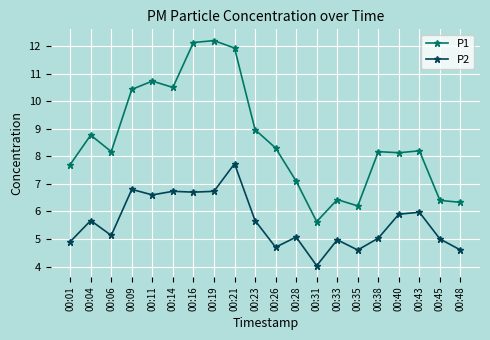

At 00:31, list the series in order from largest to smallest.

P1, P2